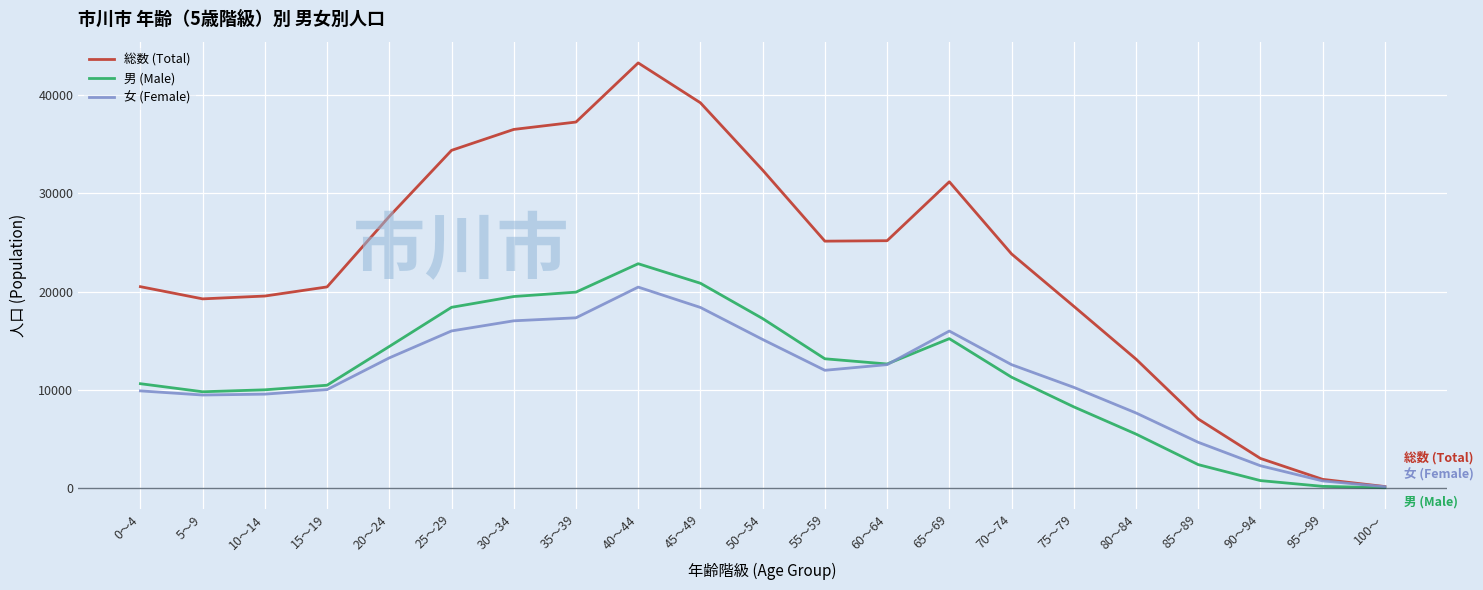

Does the chart display data point markers on the line(s)?

No